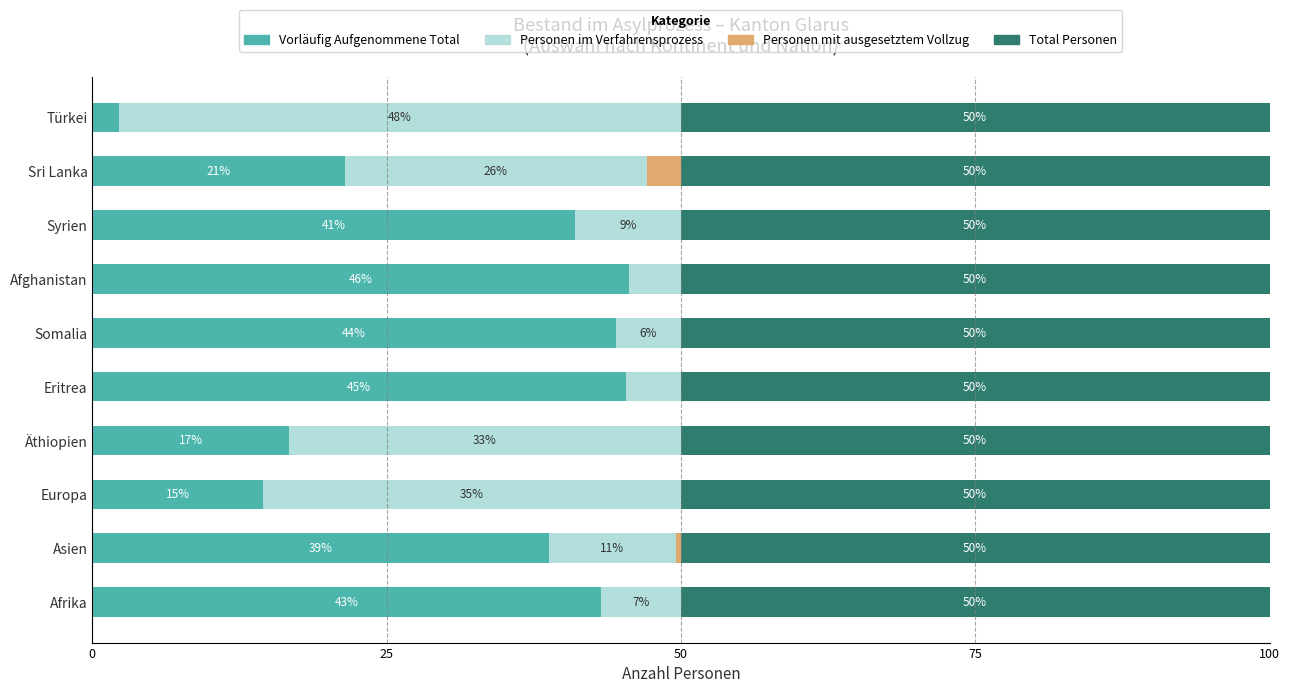

What are all the series names shown in the legend?

Vorläufig Aufgenommene Total, Personen im Verfahrensprozess, Personen mit ausgesetztem Vollzug, Total Personen